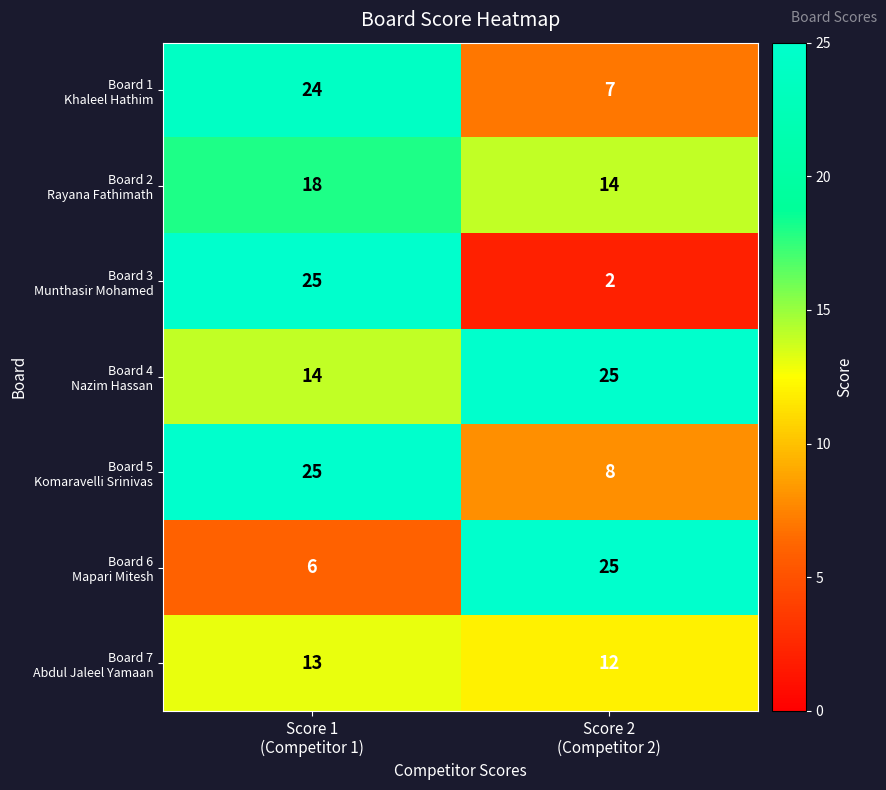

What is the maximum value shown in the chart?

25